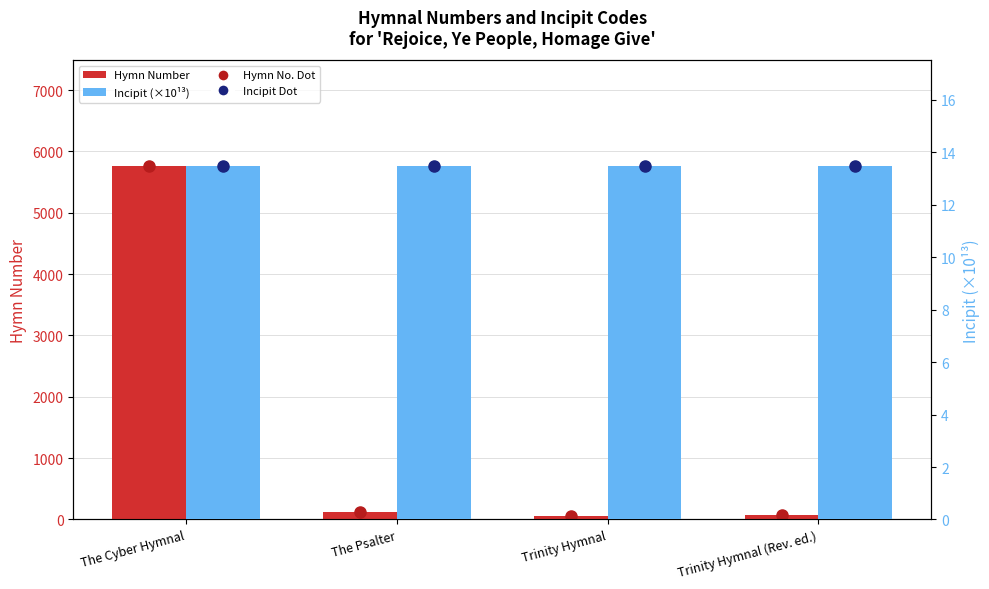

Are the bars grouped side by side (vs. stacked)?

Yes